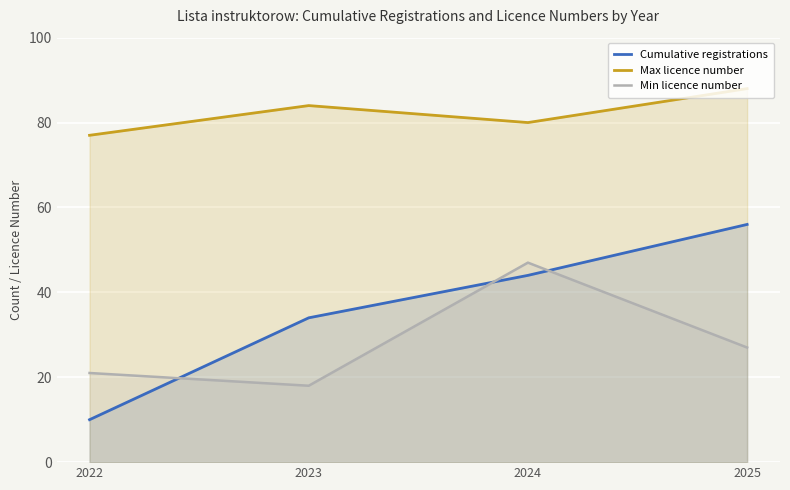

List the labels in order of Max licence number value, largest first.

2025, 2023, 2024, 2022